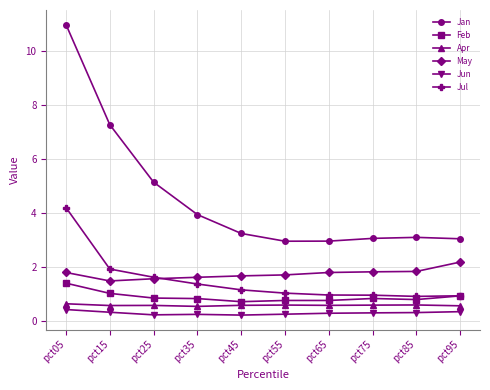

How many lines are shown in the chart?

6